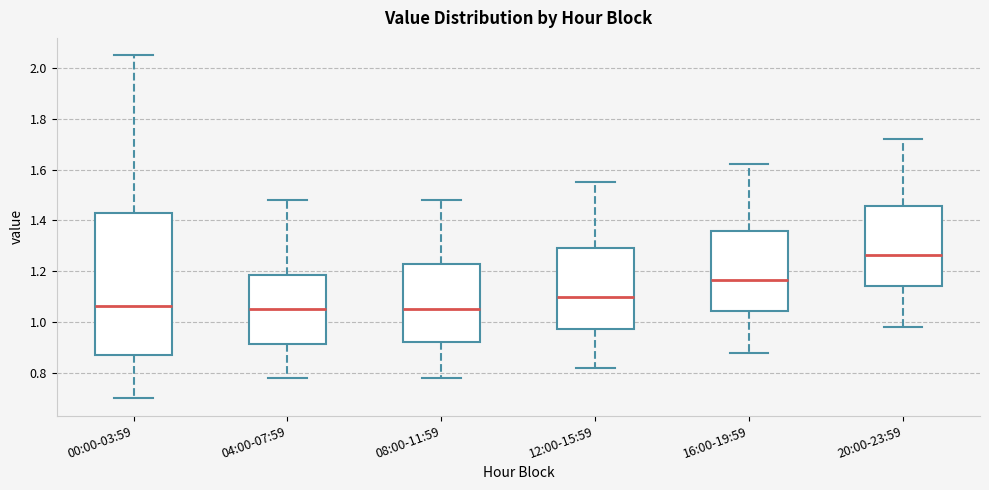

Reading left to right, read every box against the y-axis: the position of its median line, the range the box covers, and the ends of its whiskers. The values are not printed on the chart, so give them approximately, as read against the axis.

00:00-03:59: median 1.06, box 0.88 to 1.42, whiskers 0.70 to 2.06
04:00-07:59: median 1.06, box 0.92 to 1.18, whiskers 0.78 to 1.48
08:00-11:59: median 1.06, box 0.92 to 1.22, whiskers 0.78 to 1.48
12:00-15:59: median 1.10, box 0.98 to 1.30, whiskers 0.82 to 1.56
16:00-19:59: median 1.16, box 1.04 to 1.36, whiskers 0.88 to 1.62
20:00-23:59: median 1.26, box 1.14 to 1.46, whiskers 0.98 to 1.72